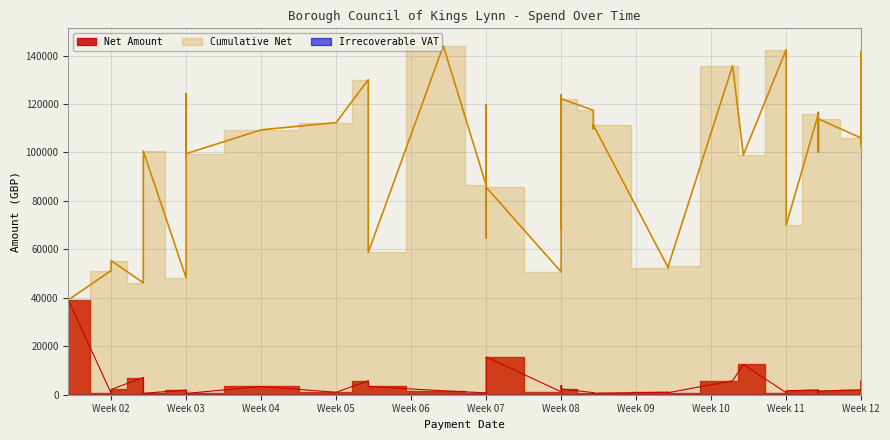

How many interior local peaks does the Net Amount series have?

8